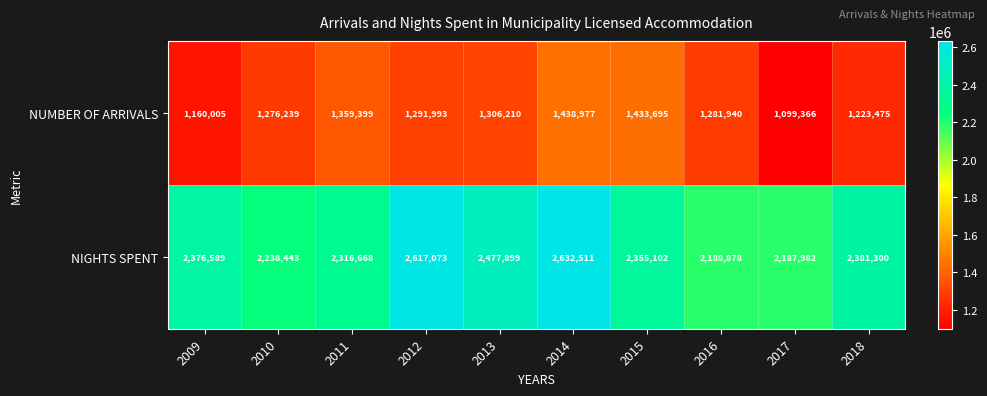

What is the spread (max minus min) of values at 2017?

1088616